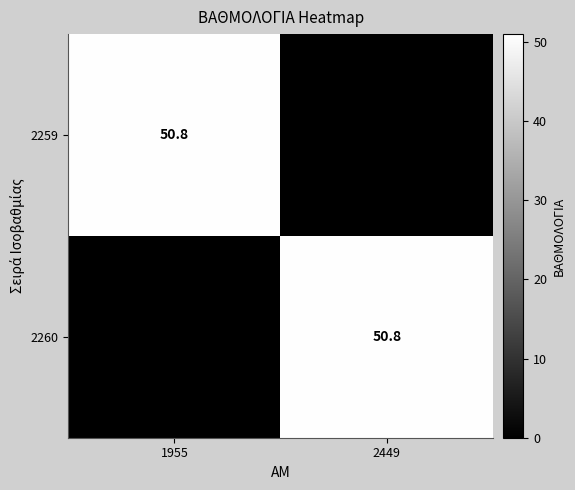

Between 1955 and 2449, which series saw the biggest shift?

2259